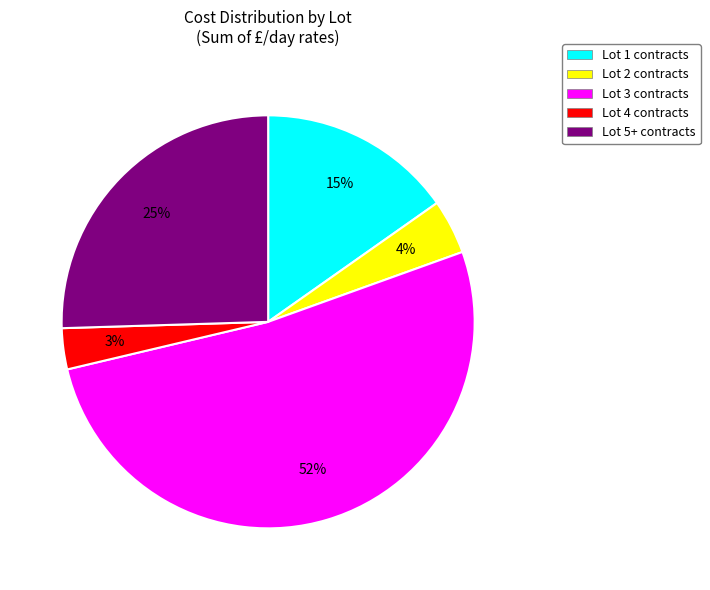

Is there a majority slice in this chart?

Yes